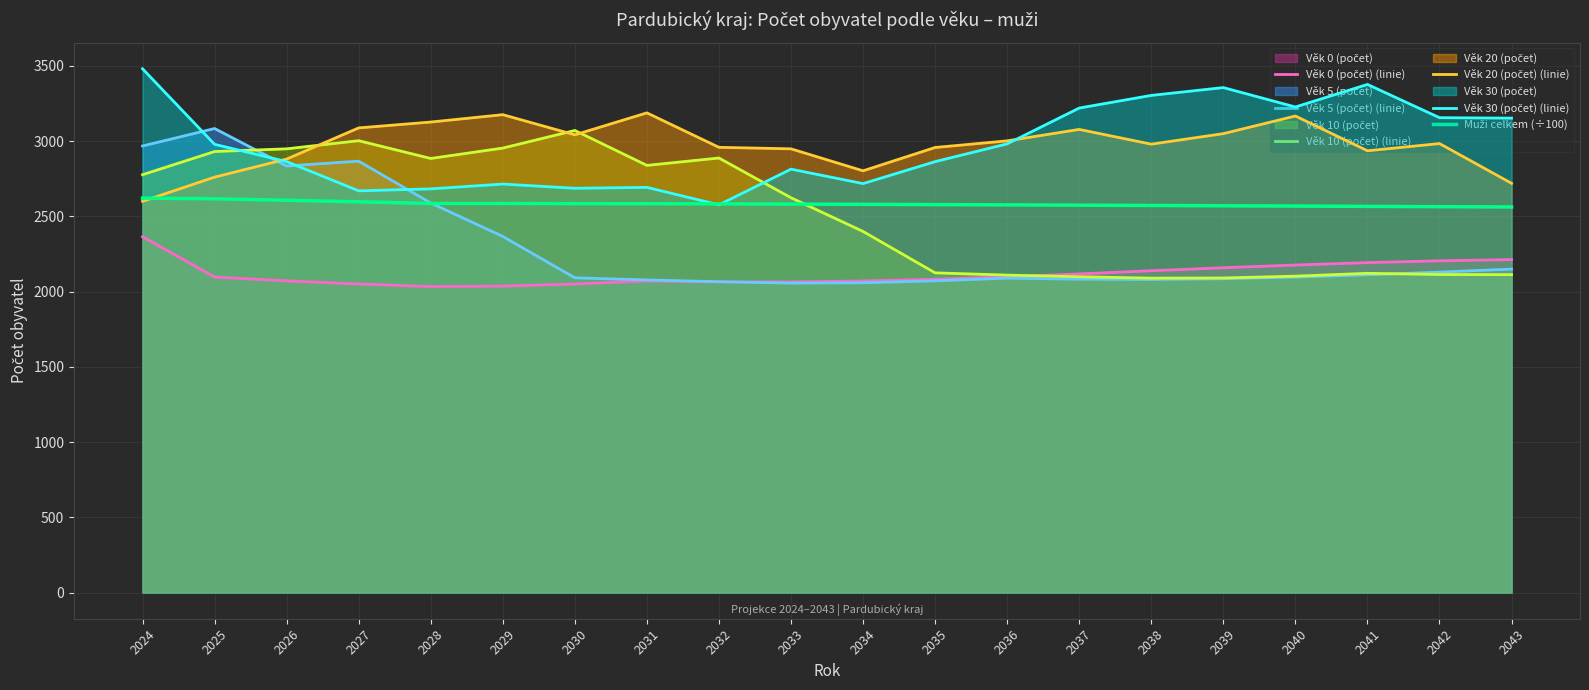

Which has a higher value, 2026 or 2041?

2041